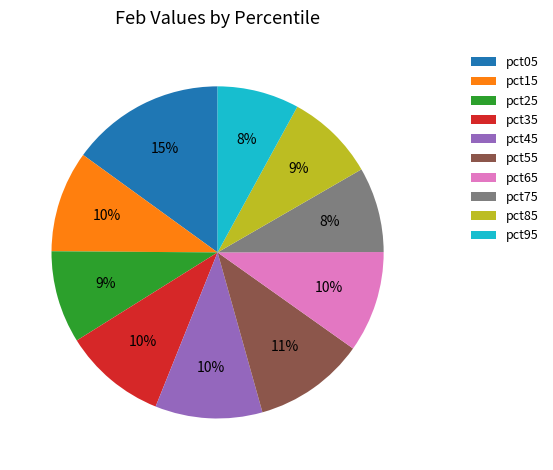

Combined, do pct65 and pct75 account for over 50%?

No